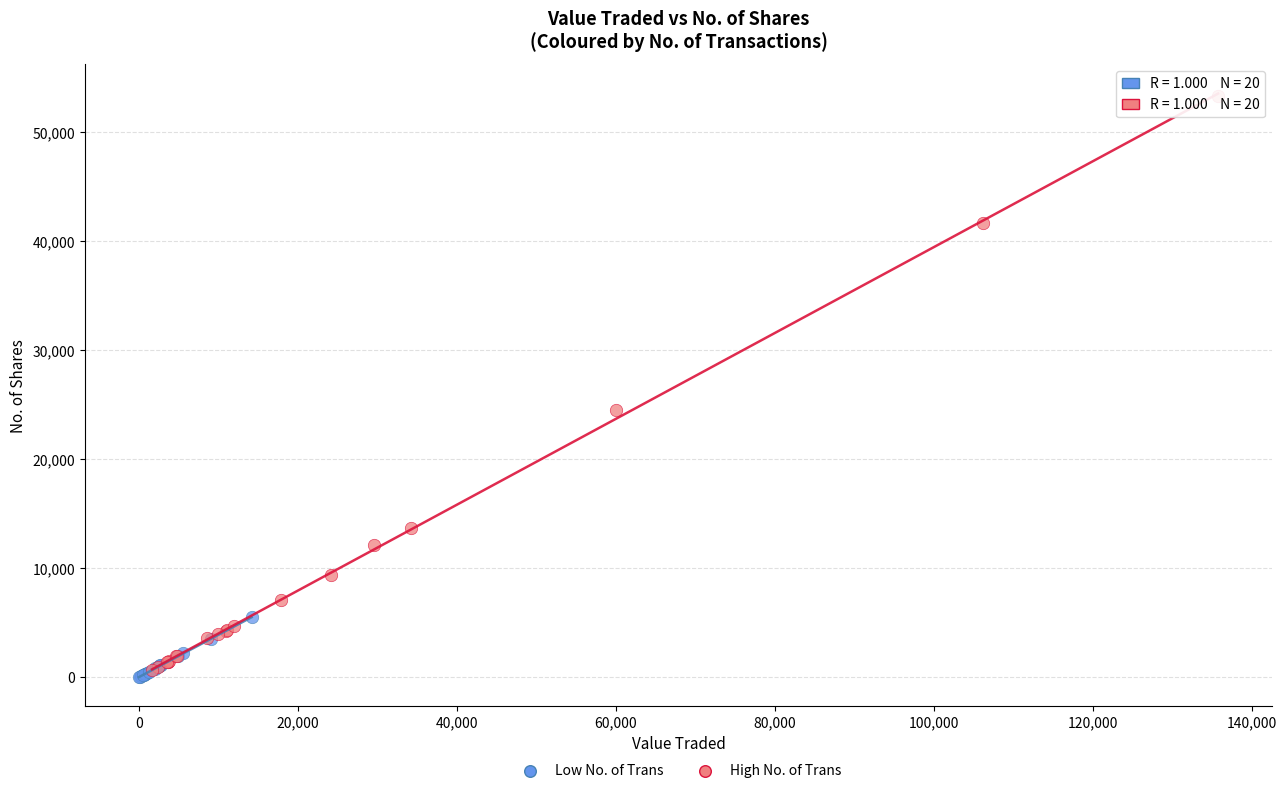

Which series reaches the minimum Y coordinate?

Low No. of Trans